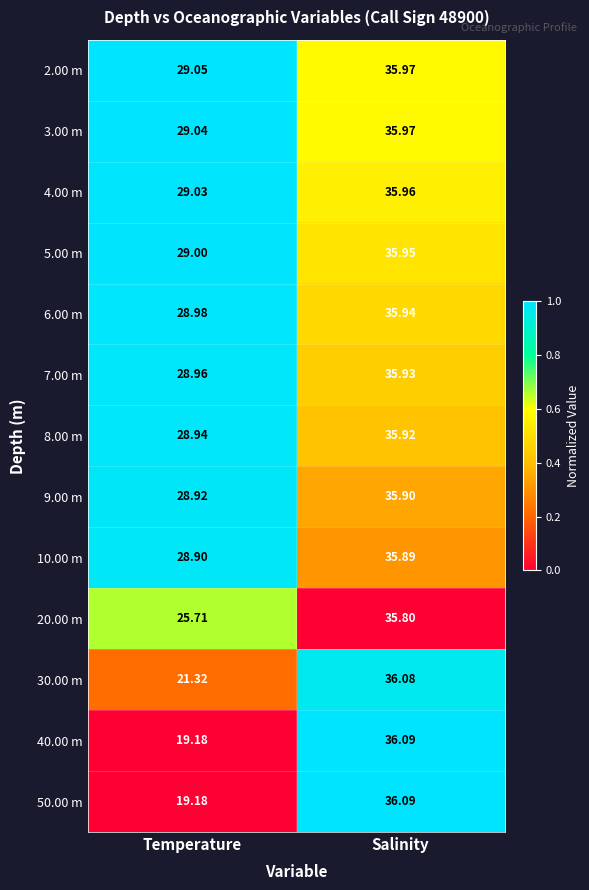

Is the value of 40.00 m at Salinity greater than the value of 8.00 m at Temperature?

Yes